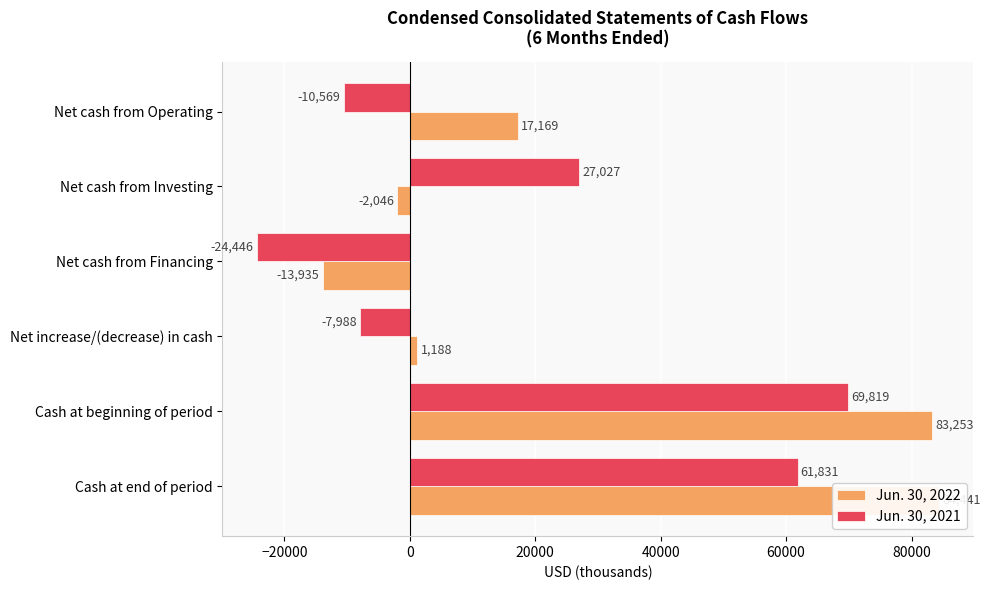

What is the value of the Jun. 30, 2022 bar at the 4th from the left?

1188